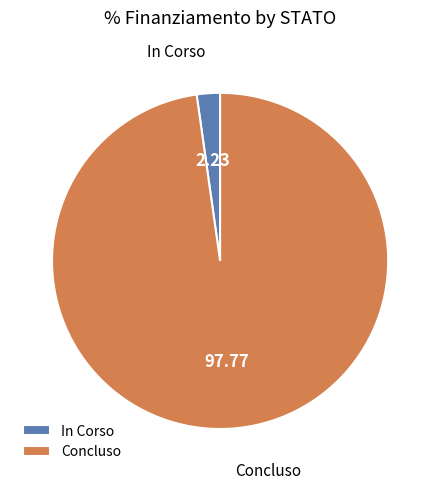

Which has a higher value, Concluso or In Corso?

Concluso